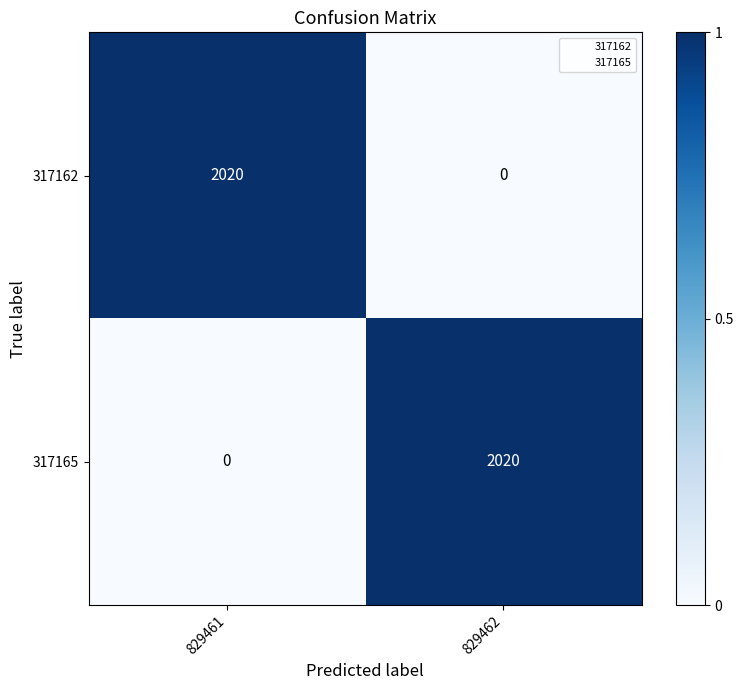

The value of 317162 at 829461 is 3402. True or false?

False